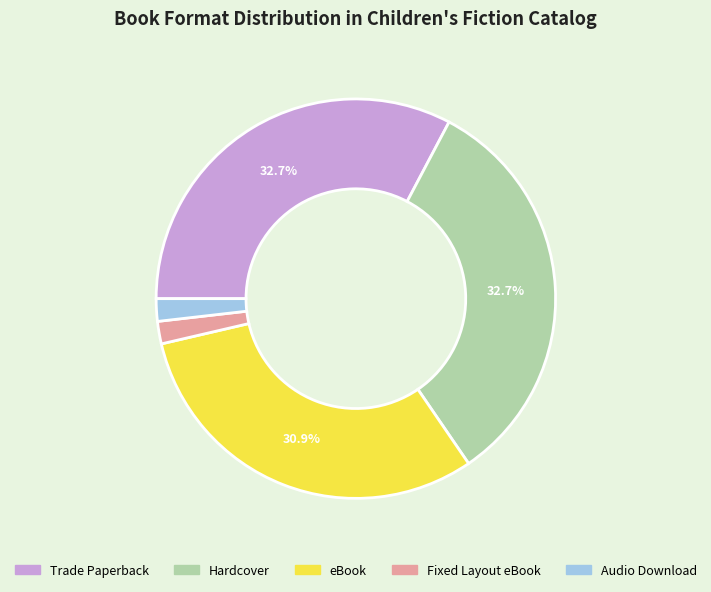

The Fixed Layout eBook slice represents 2% of the pie. True or false?

True